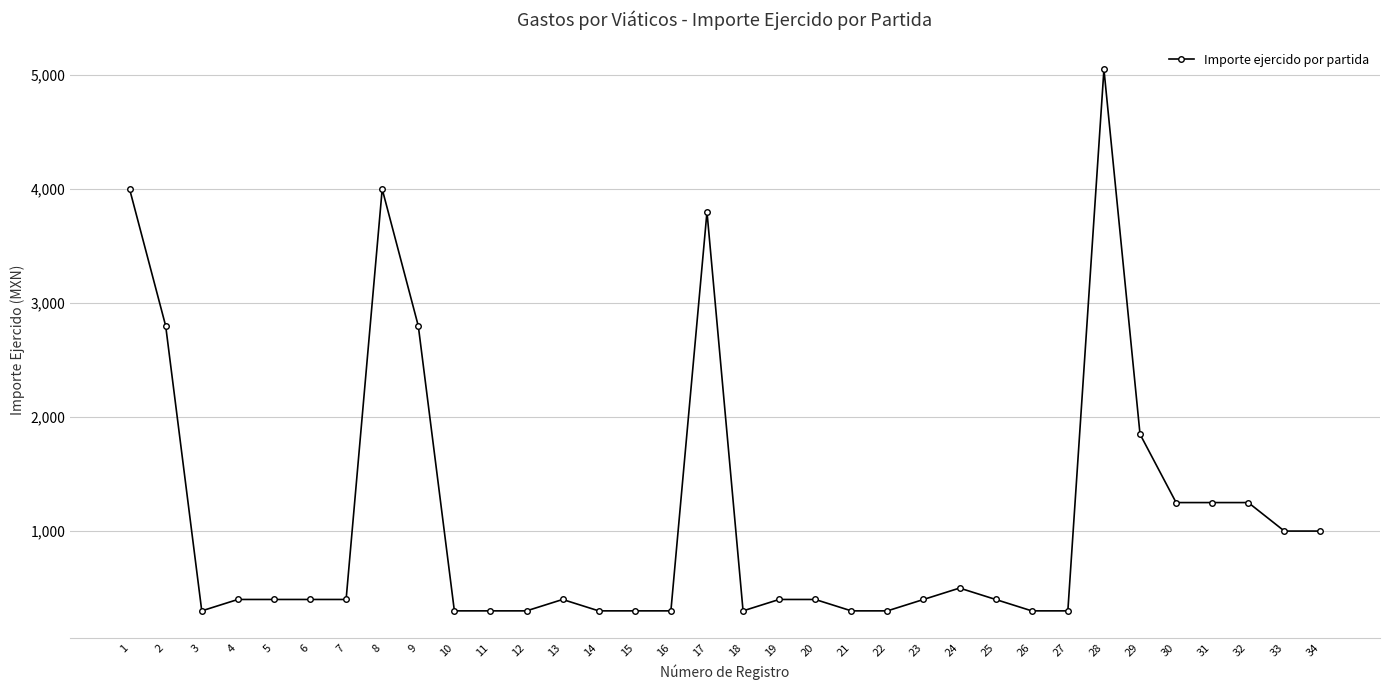

What is the sum of all values?

37750